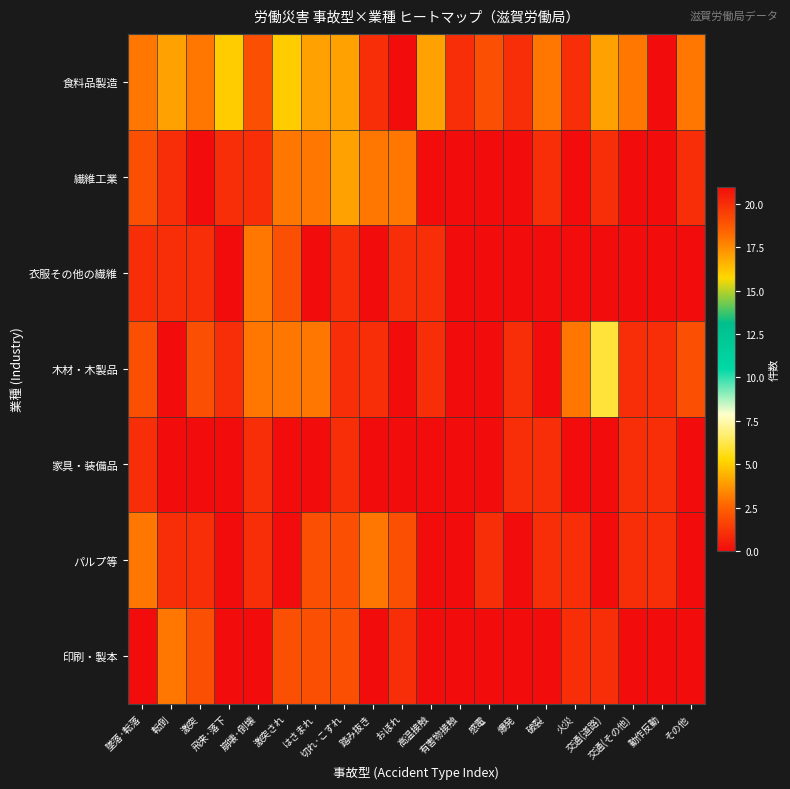

Reading left to right, list all the values displayed in this chart.

食料品製造: 墜落·転落=3	転倒=4	激突=3	飛来·落下=5	崩壊·倒壊=2	激突され=16	はさまれ=17	切れ·こすれ=17	踏み抜き=20	おぼれ=21	高温接触=4	有害物接触=1	感電=2	爆発=1	破裂=3	火災=1	交通(道路)=4	交通(その他)=3	動作反動=0	その他=3
繊維工業: 墜落·転落=2	転倒=1	激突=0	飛来·落下=1	崩壊·倒壊=1	激突され=3	はさまれ=3	切れ·こすれ=4	踏み抜き=3	おぼれ=3	高温接触=0	有害物接触=0	感電=0	爆発=0	破裂=1	火災=0	交通(道路)=1	交通(その他)=0	動作反動=0	その他=1
衣服その他の繊維: 墜落·転落=1	転倒=1	激突=1	飛来·落下=0	崩壊·倒壊=3	激突され=2	はさまれ=0	切れ·こすれ=1	踏み抜き=0	おぼれ=1	高温接触=1	有害物接触=0	感電=0	爆発=0	破裂=0	火災=0	交通(道路)=0	交通(その他)=0	動作反動=0	その他=0
木材・木製品: 墜落·転落=2	転倒=0	激突=2	飛来·落下=1	崩壊·倒壊=3	激突され=3	はさまれ=3	切れ·こすれ=1	踏み抜き=1	おぼれ=0	高温接触=1	有害物接触=0	感電=0	爆発=1	破裂=0	火災=3	交通(道路)=6	交通(その他)=1	動作反動=1	その他=2
家具・装備品: 墜落·転落=1	転倒=0	激突=0	飛来·落下=0	崩壊·倒壊=1	激突され=0	はさまれ=0	切れ·こすれ=1	踏み抜き=0	おぼれ=0	高温接触=0	有害物接触=0	感電=0	爆発=1	破裂=1	火災=0	交通(道路)=0	交通(その他)=1	動作反動=1	その他=0
パルプ等: 墜落·転落=3	転倒=1	激突=1	飛来·落下=0	崩壊·倒壊=1	激突され=0	はさまれ=2	切れ·こすれ=2	踏み抜き=3	おぼれ=2	高温接触=0	有害物接触=0	感電=1	爆発=0	破裂=1	火災=1	交通(道路)=0	交通(その他)=1	動作反動=1	その他=0
印刷・製本: 墜落·転落=0	転倒=3	激突=2	飛来·落下=0	崩壊·倒壊=0	激突され=2	はさまれ=2	切れ·こすれ=2	踏み抜き=0	おぼれ=1	高温接触=0	有害物接触=0	感電=0	爆発=0	破裂=0	火災=1	交通(道路)=1	交通(その他)=0	動作反動=0	その他=0